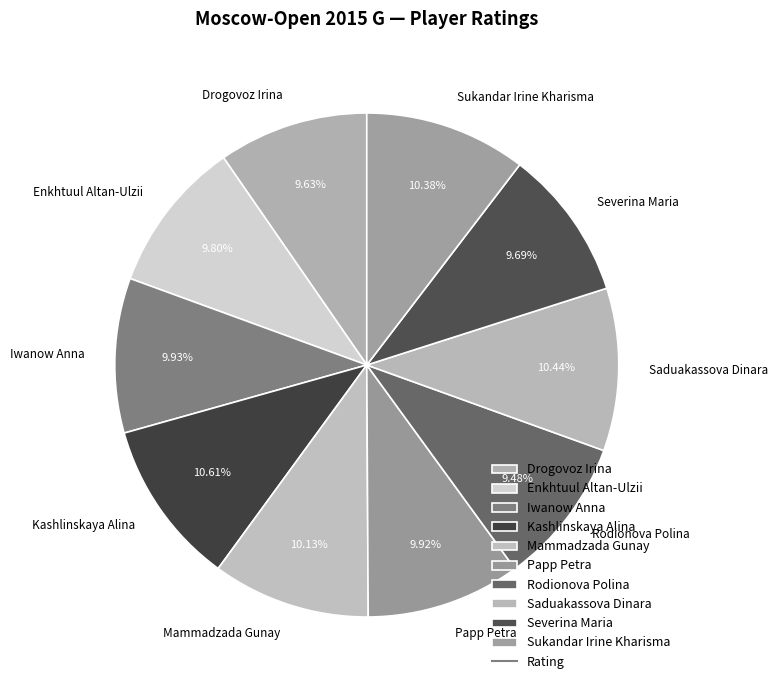

Between Sukandar Irine Kharisma and Drogovoz Irina, which is larger?

Sukandar Irine Kharisma